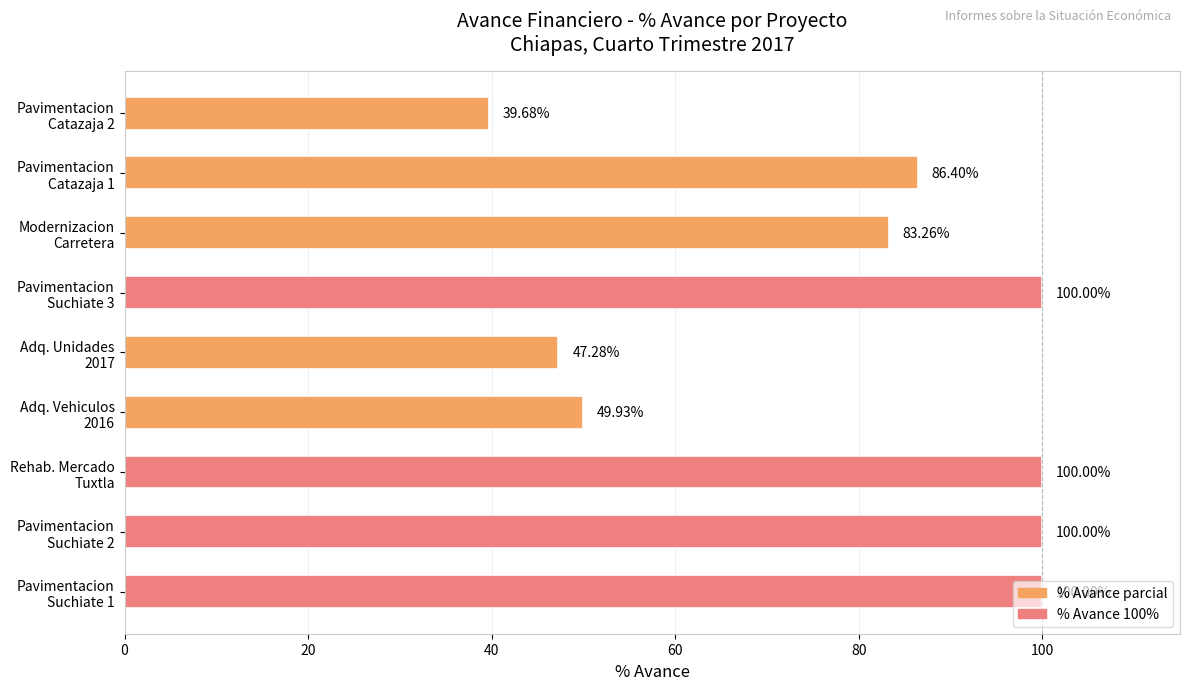

What is the difference between the second highest and second lowest values?

52.7